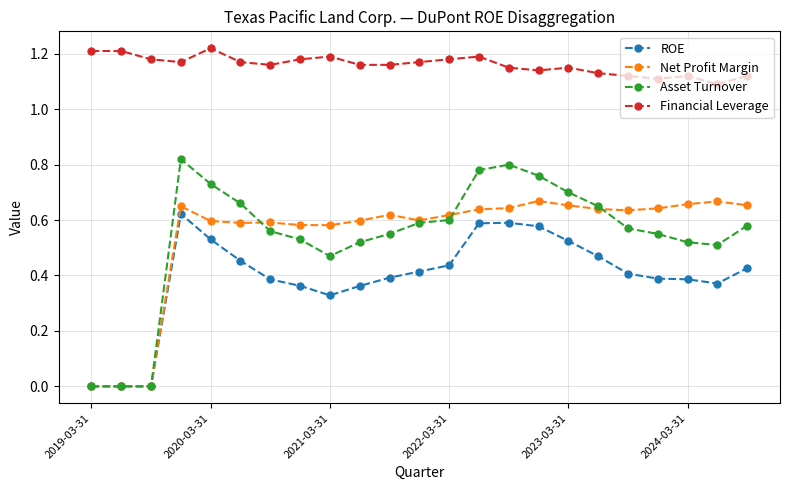

Which series has the largest total across all categories?

Financial Leverage